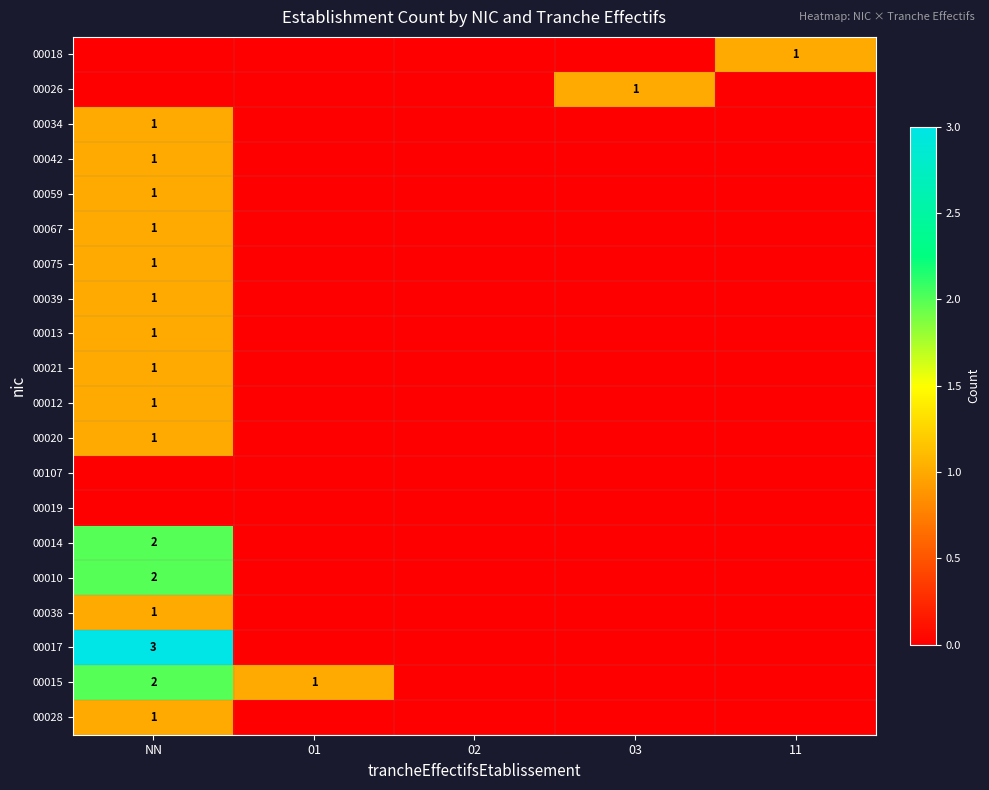

The value of 00038 at NN is 1. True or false?

True